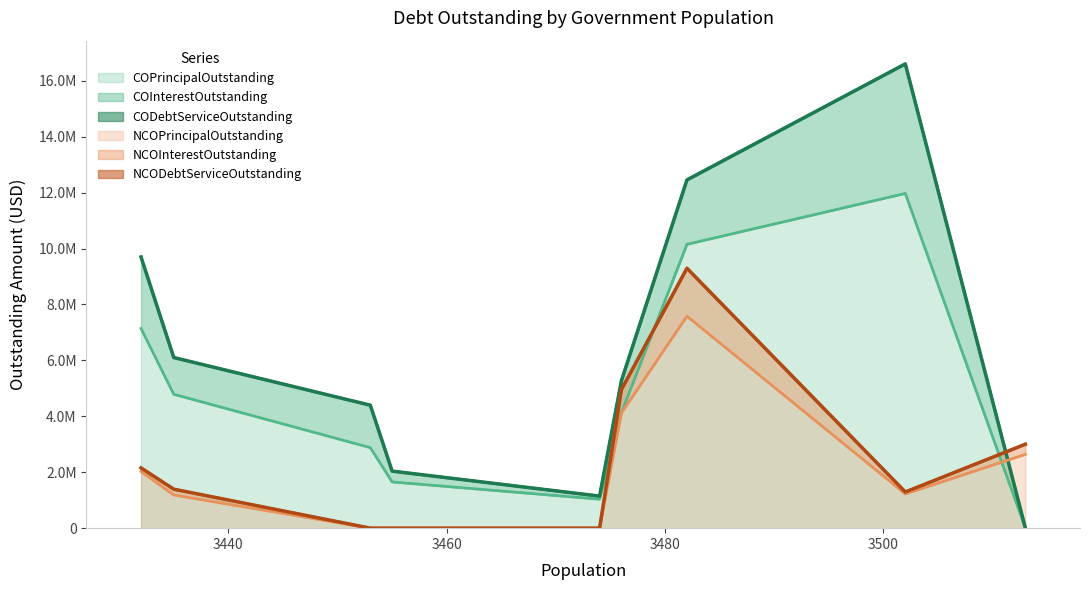

How many series are shown in this chart?

6